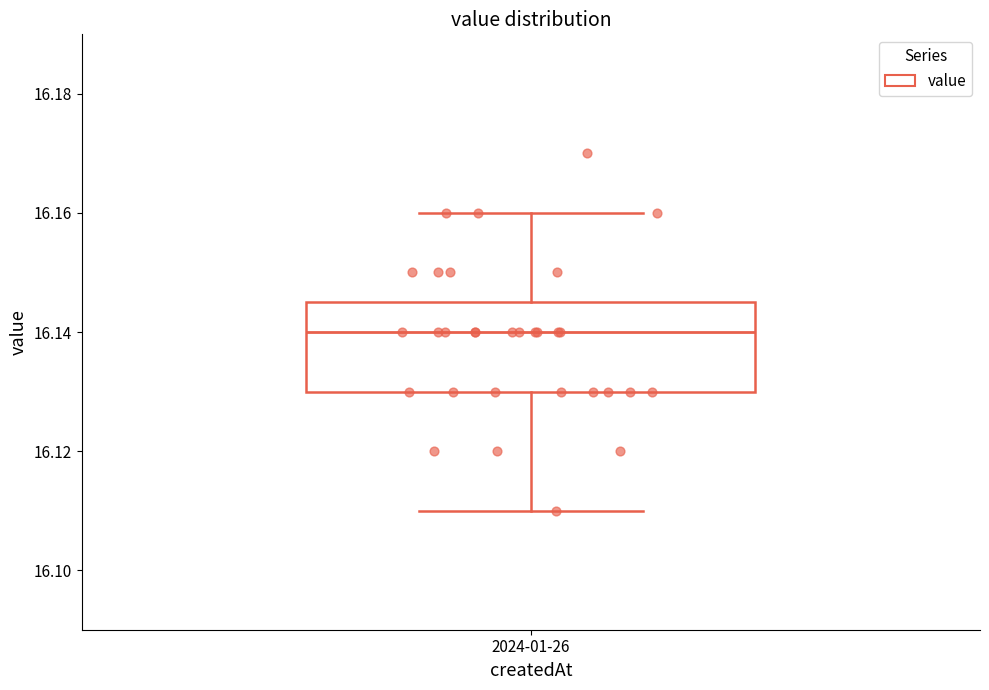

Read this box plot against the y-axis: the position of the median line, the range covered by the box, and the ends of both whiskers. The values are not printed on the chart, so give them approximately, as read against the axis.

median 16.140, box 16.130 to 16.146, whiskers 16.110 to 16.160